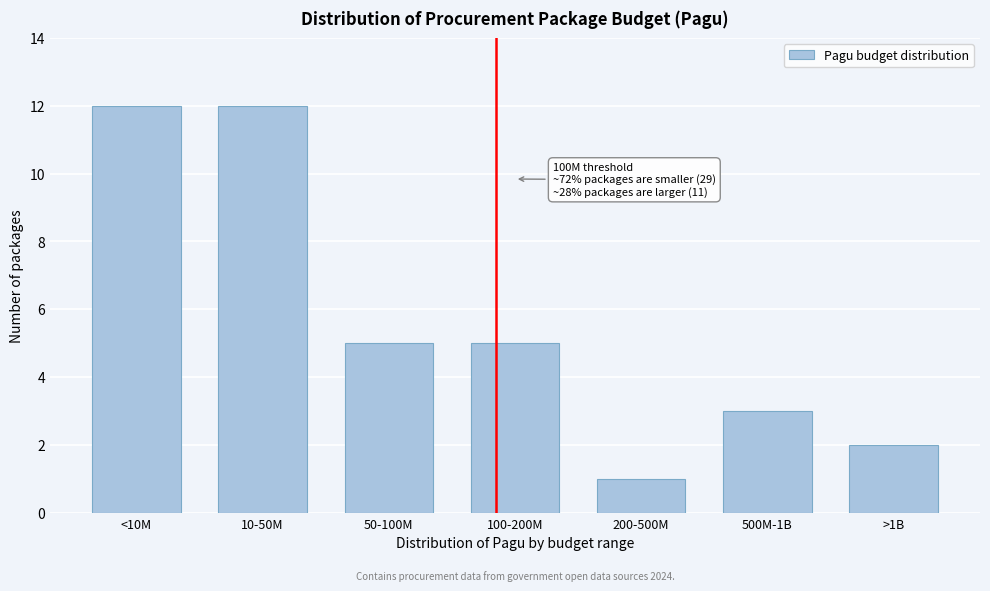

Reading right to left, what are all the values shown in this chart?

2	3	1	5	5	12	12